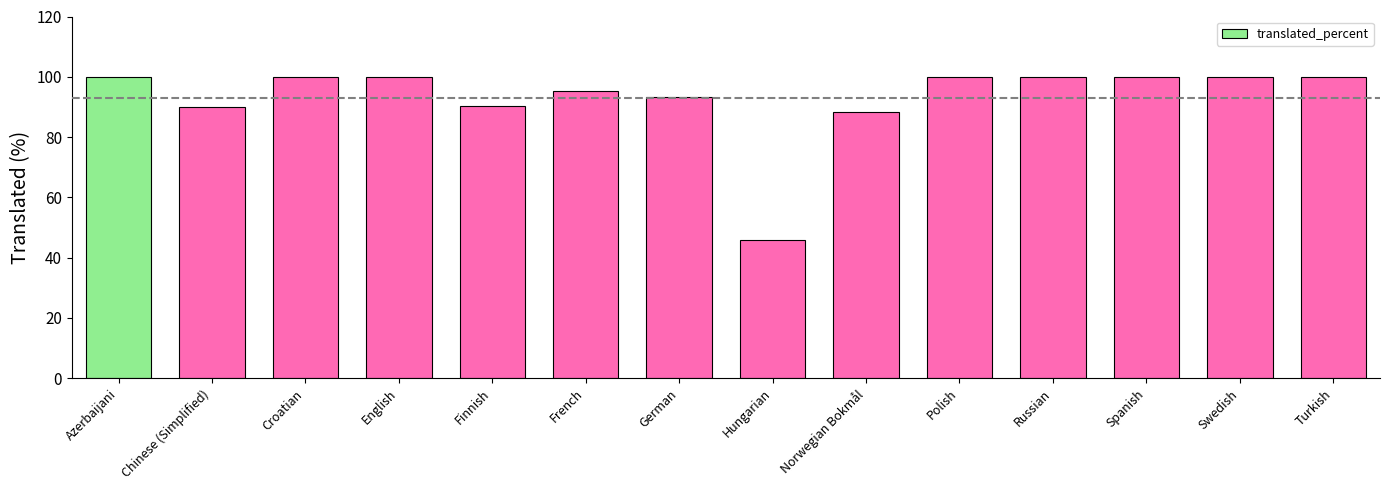

What is the change in value from German to Spanish?

+6.6